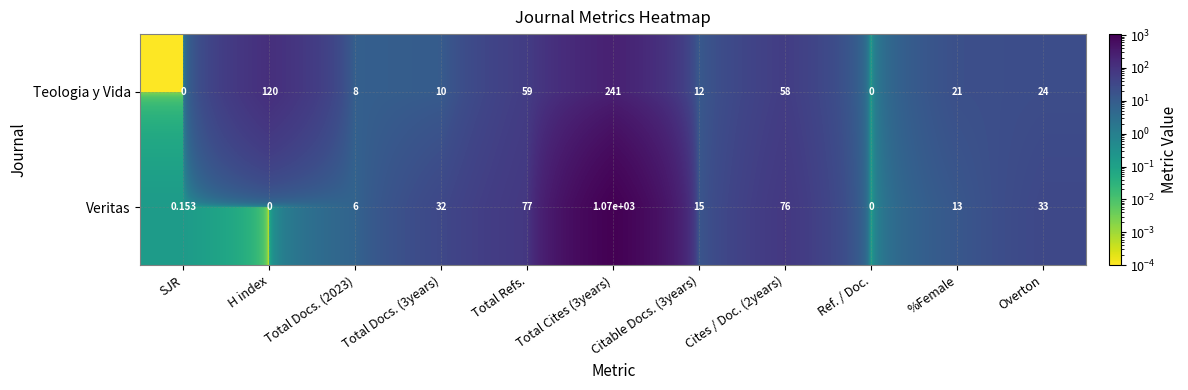

Which series changed the most between H index and Total Cites (3years)?

Veritas